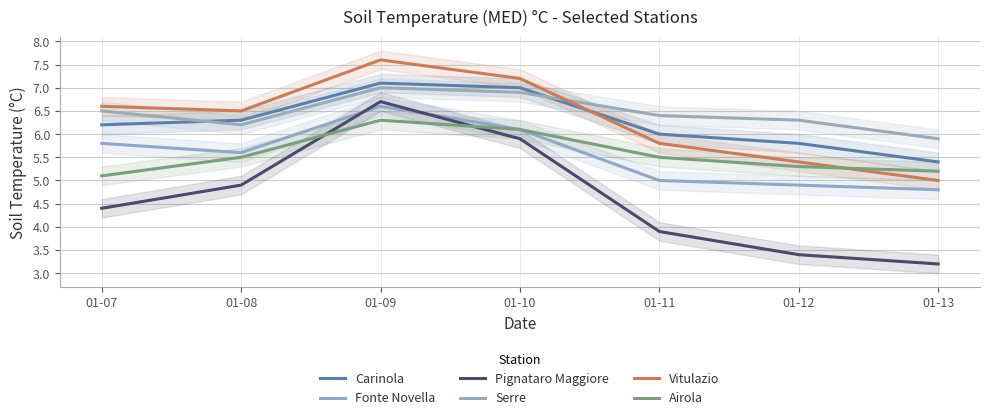

At which label is Carinola closest to 6?

01-11